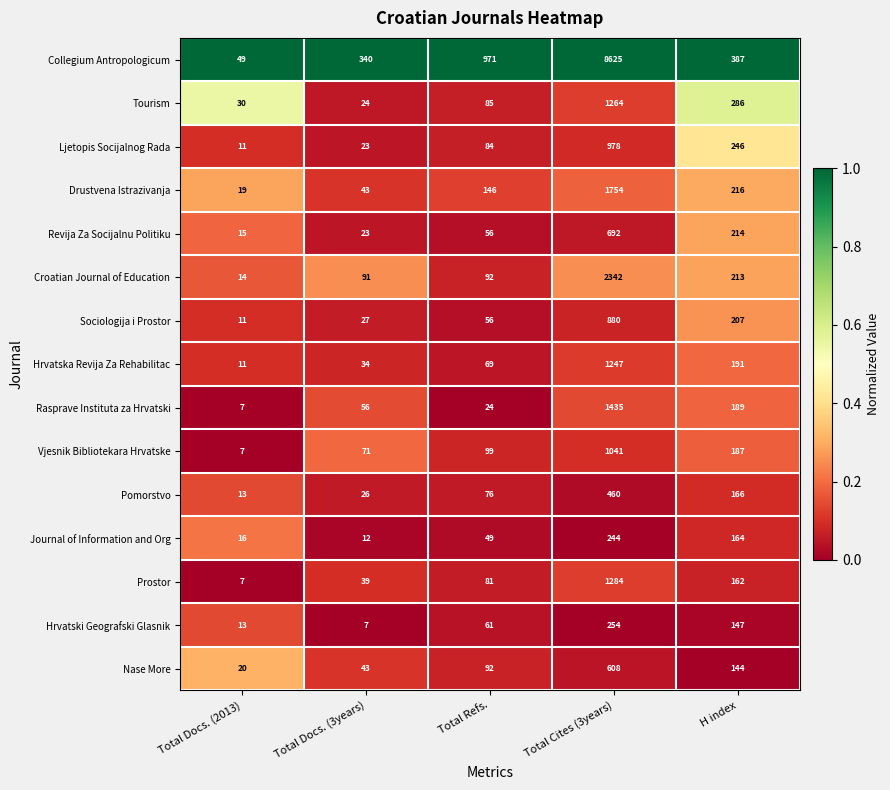

What is the maximum value for Journal of Information and Org?

244